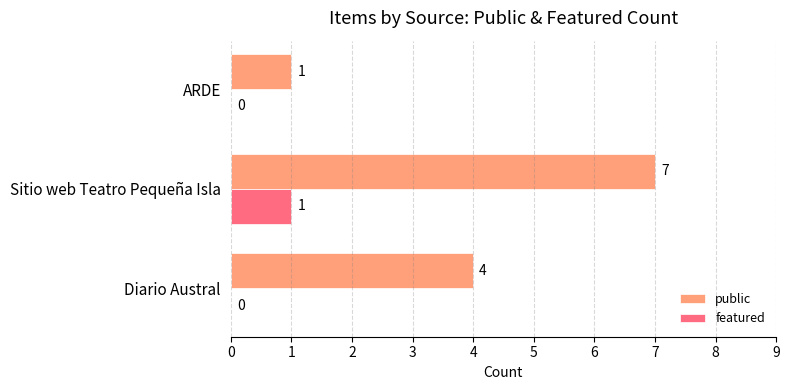

How many public values are between 1 and 7?

3